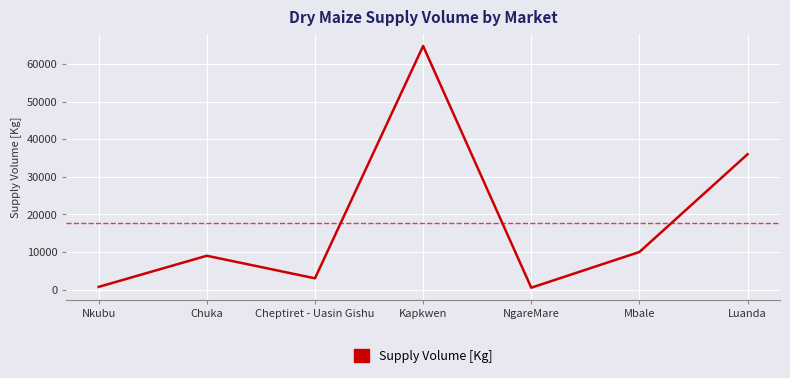

Where is the first local maximum?

Chuka